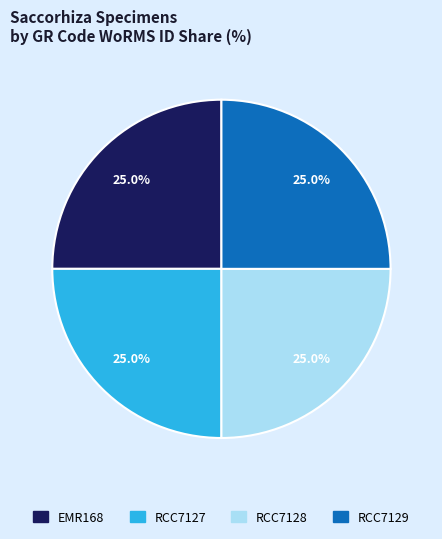

What percentage do EMR168 and RCC7127 together represent?

50.0%